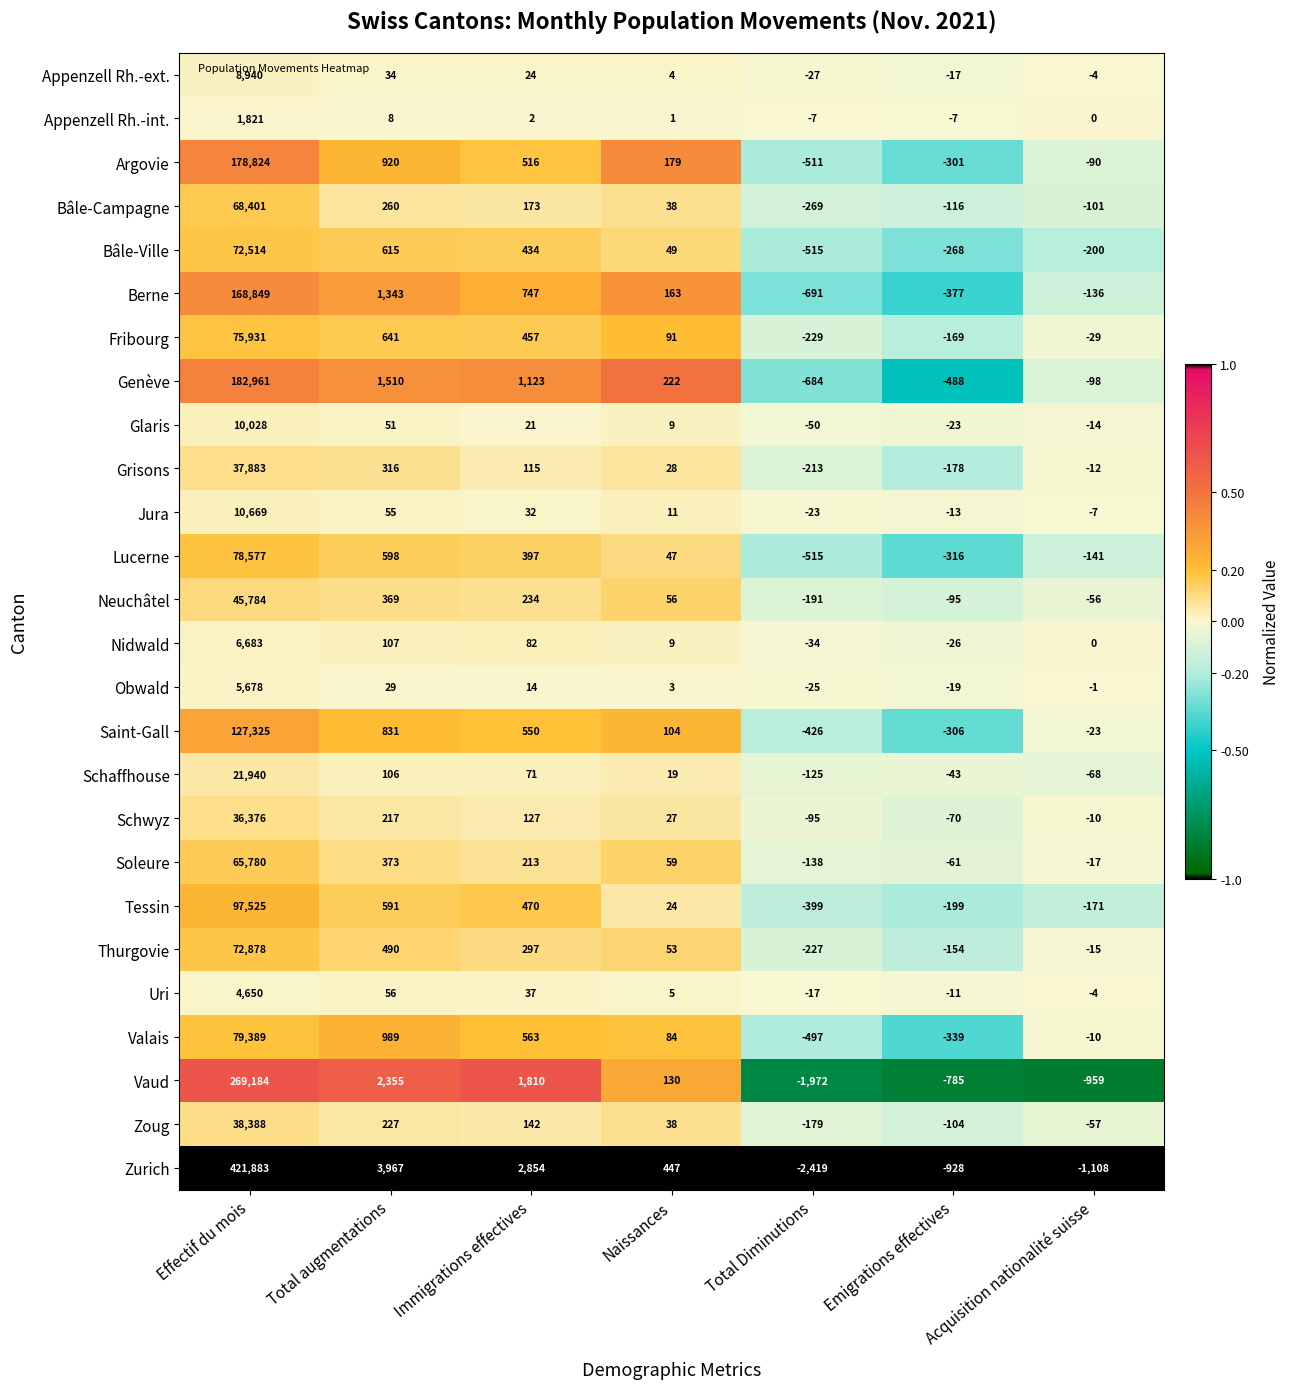

Which series has the widest spread of values?

Zurich